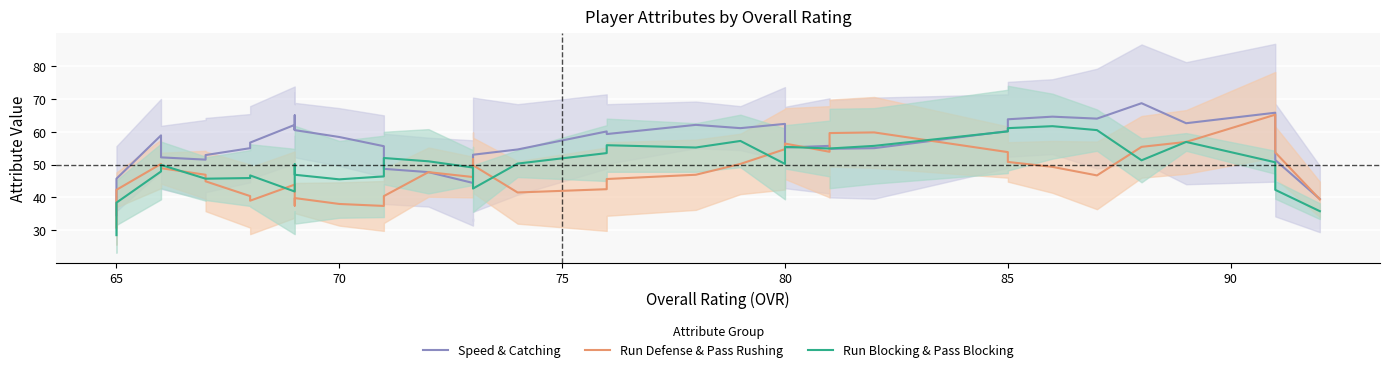

Which series ends up on top after the final intersection of Run Defense & Pass Rushing and Run Blocking & Pass Blocking?

Run Defense & Pass Rushing